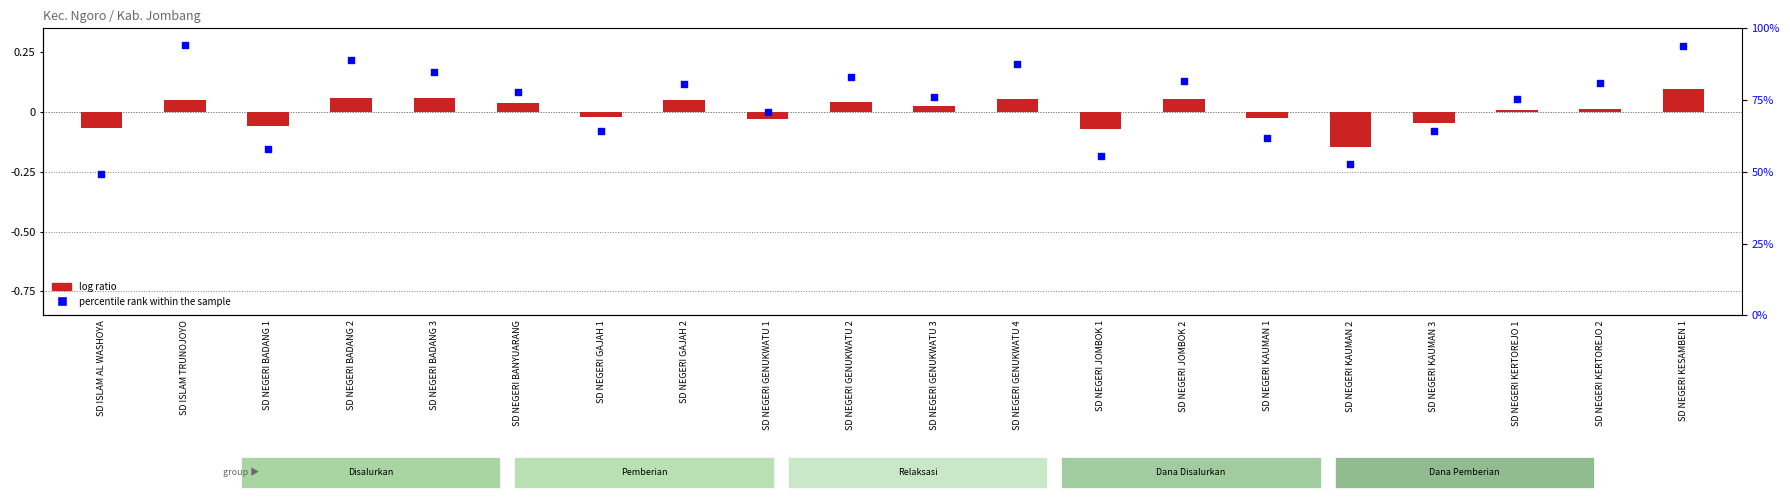

What are all the series names shown in the legend?

log ratio, percentile rank within the sample